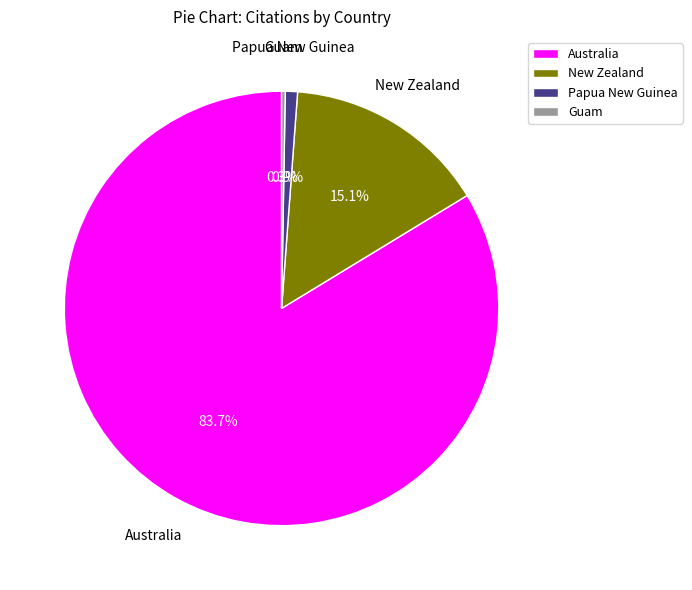

Does Australia account for over 50% of the chart?

Yes